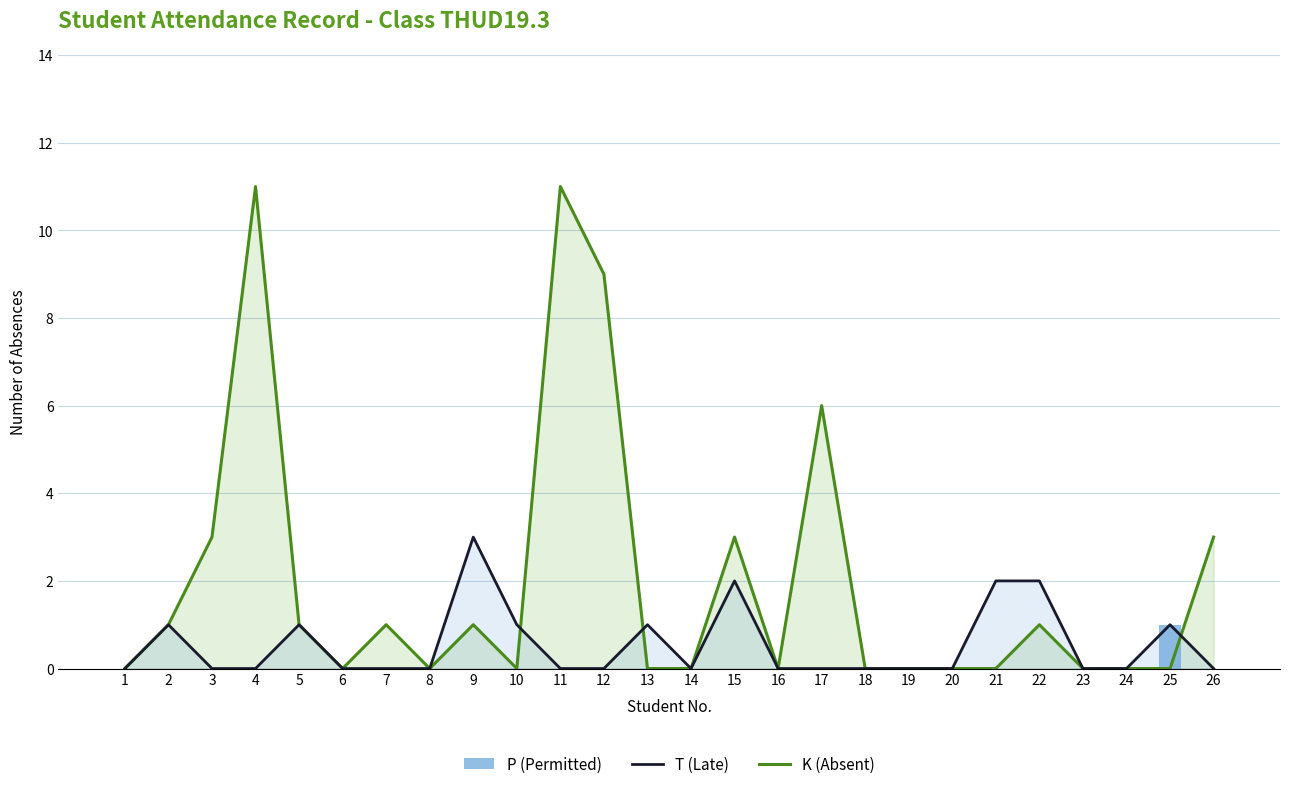

Between 21 and 25, which series saw the biggest shift?

T (Late)